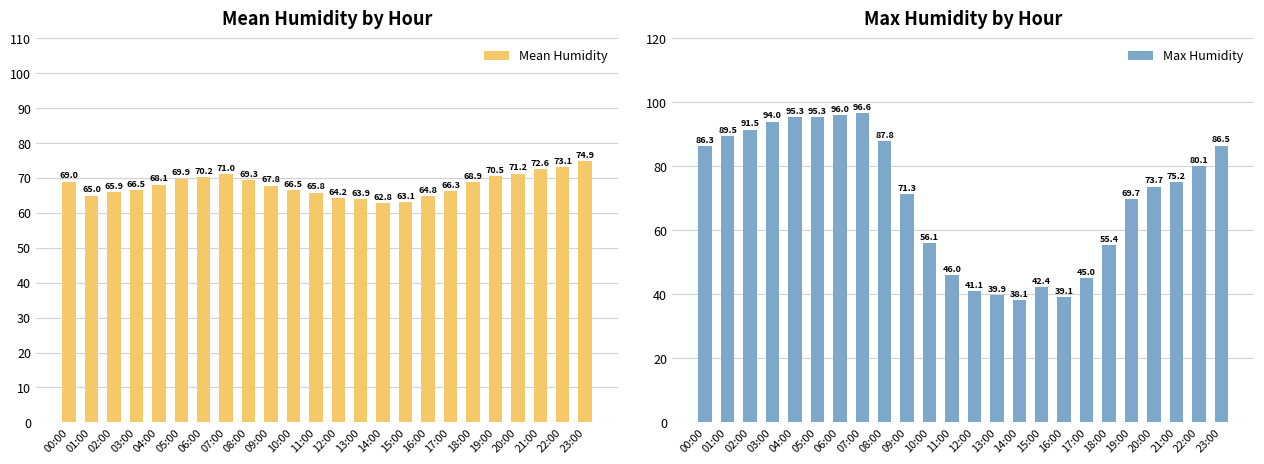

Is the value of Max Humidity at 14:00 greater than the value of Mean Humidity at 20:00?

No